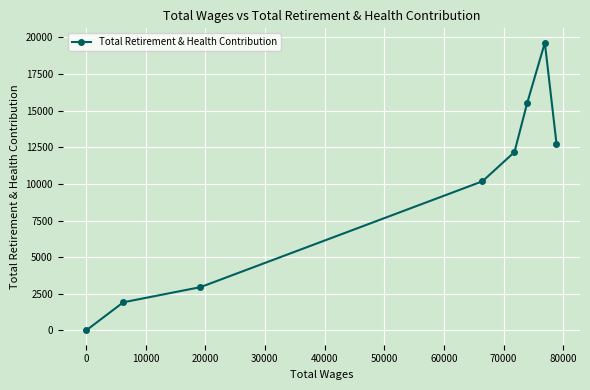

How many values are below 12175?

4